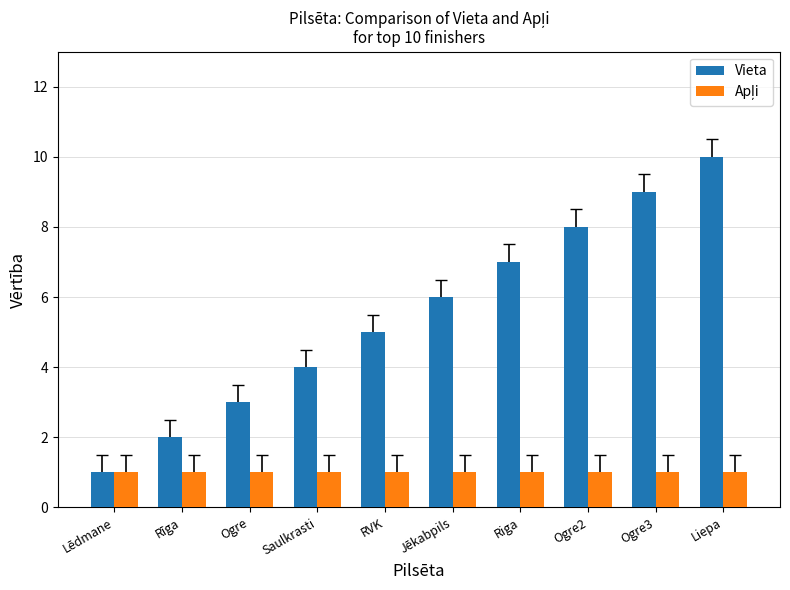

What is the difference between the maximum and minimum values in the Vieta series?

9